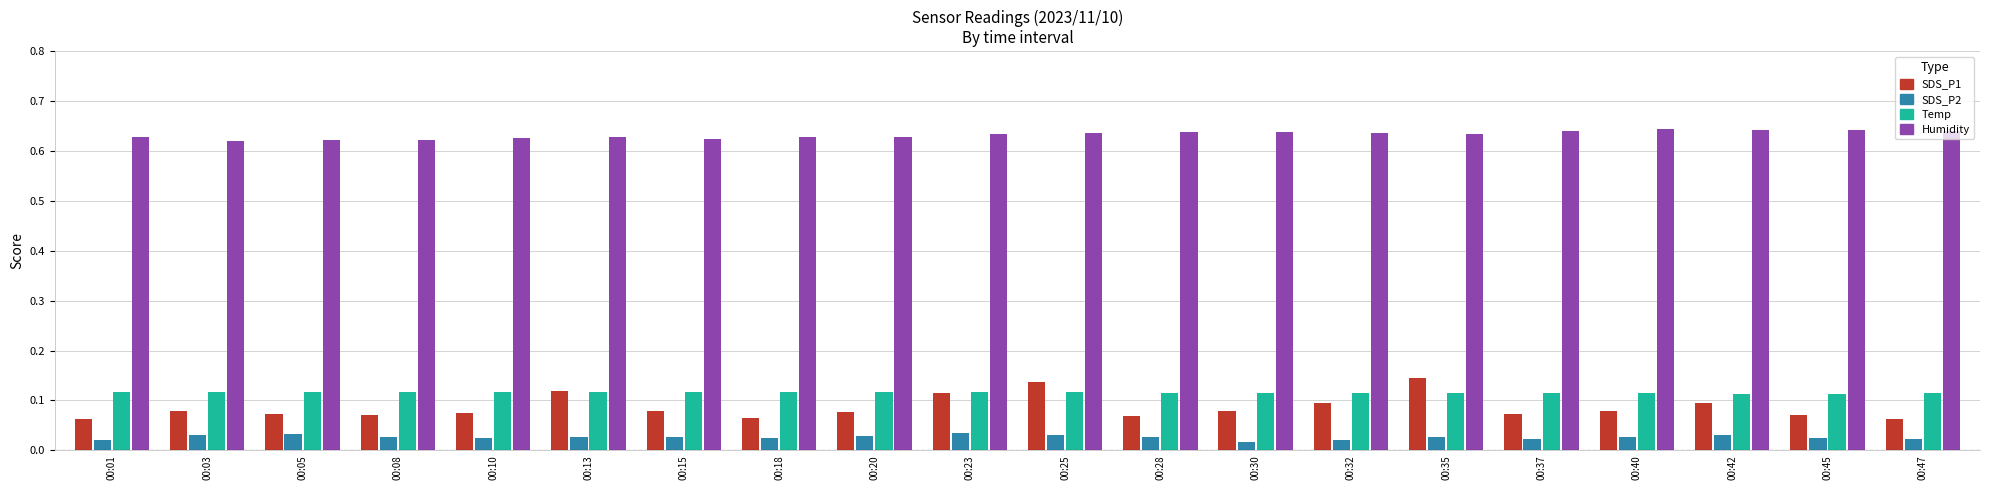

Which series has the largest total across all categories?

Humidity